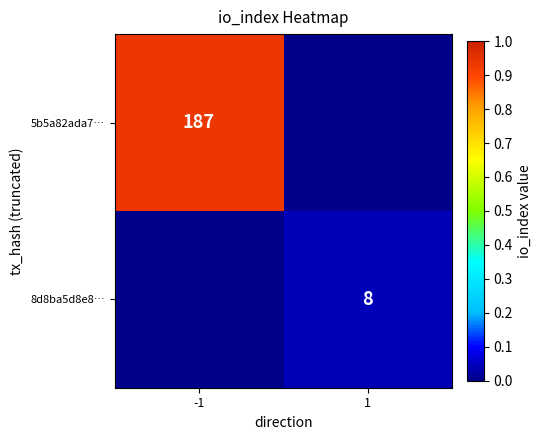

The 8d8ba5d8e8… series shows 8 at 1. True or false?

True